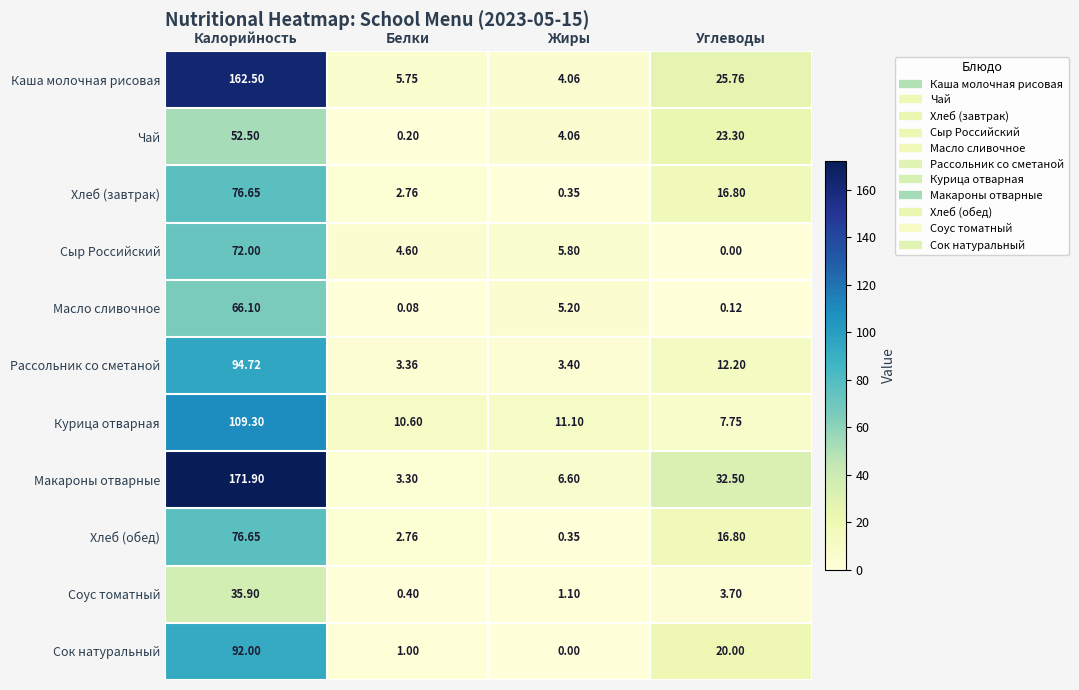

List the labels in order of Курица отварная value, largest first.

Калорийность, Жиры, Белки, Углеводы